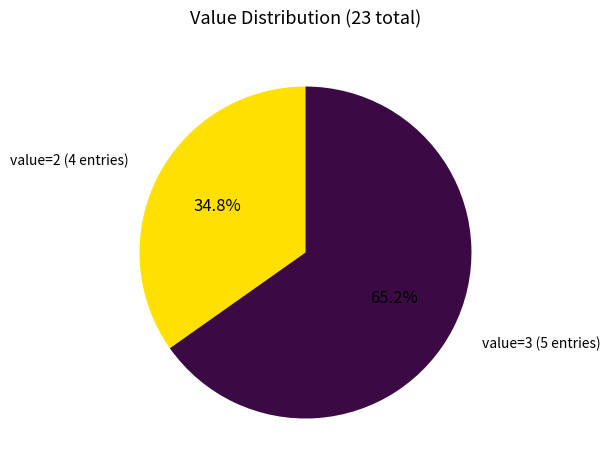

Between value=2 (4 entries) and value=3 (5 entries), which is larger?

value=3 (5 entries)